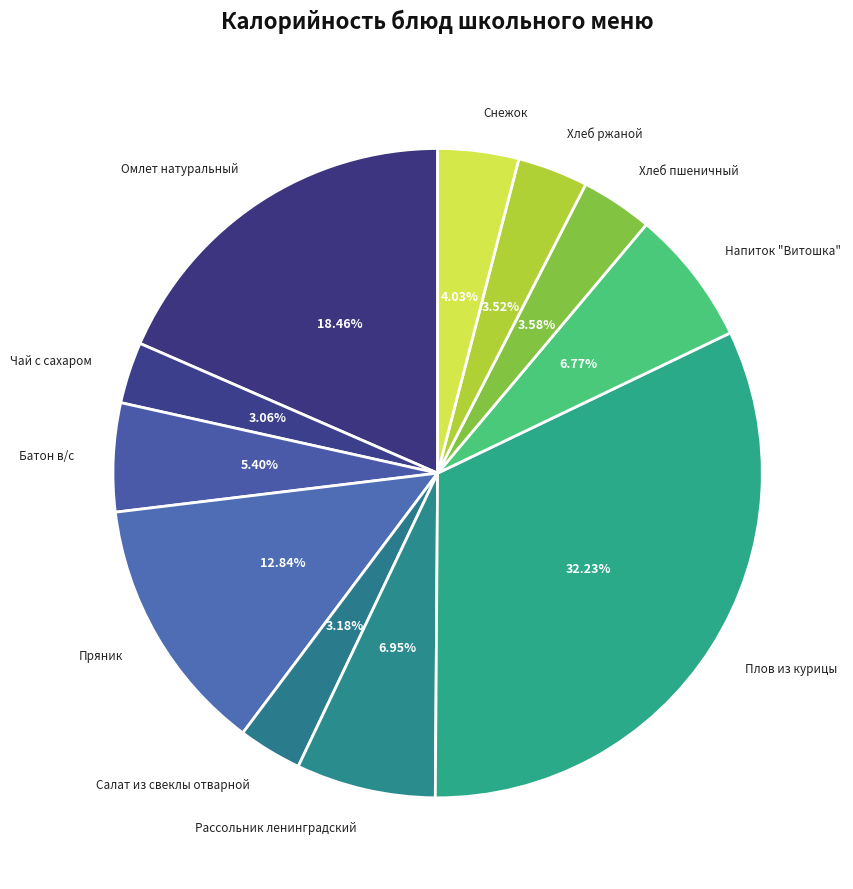

How many slices are in this pie chart?

11